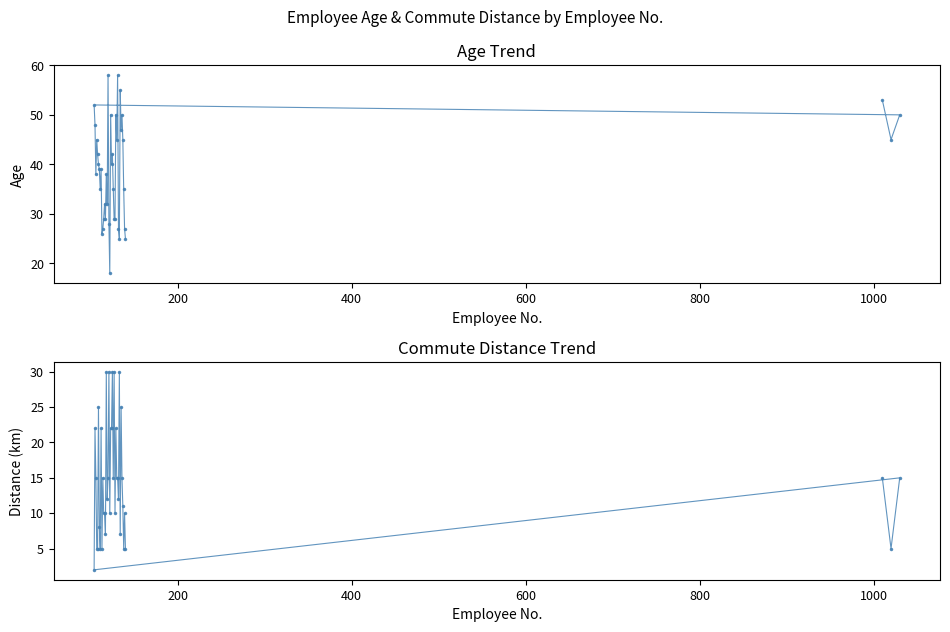

What is the maximum value for 年齢?

58